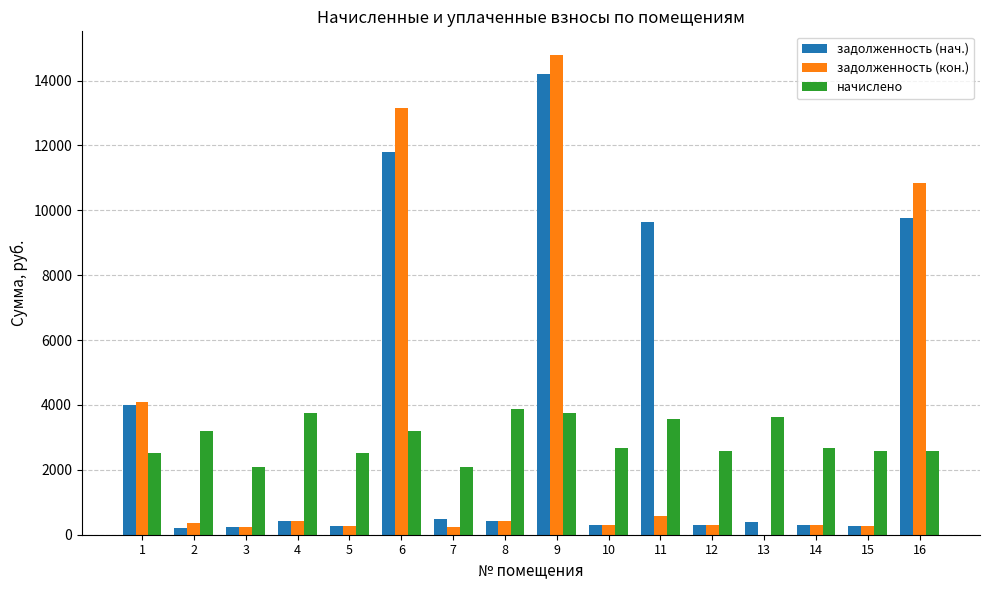

Which category has the highest value in the задолженность (нач.) series?

9